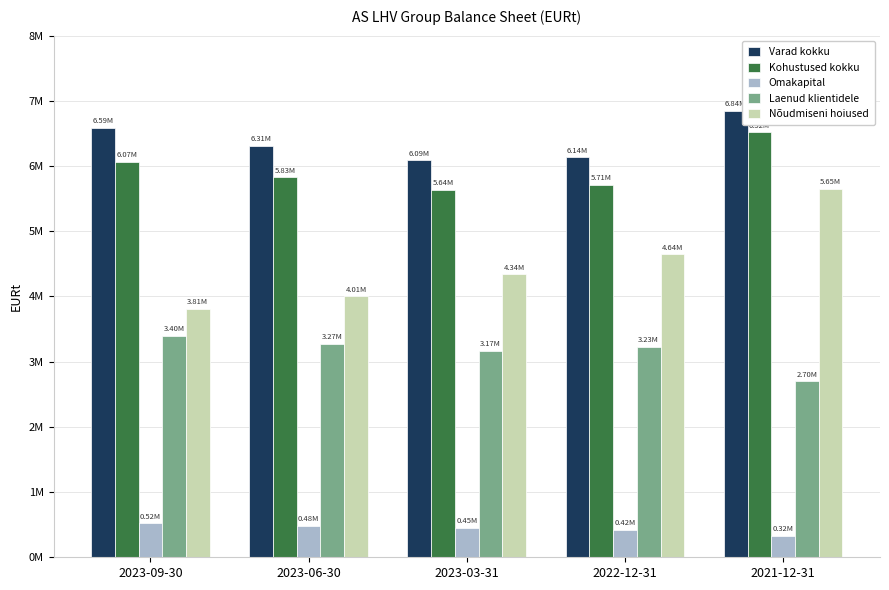

Does the chart contain any negative values?

No